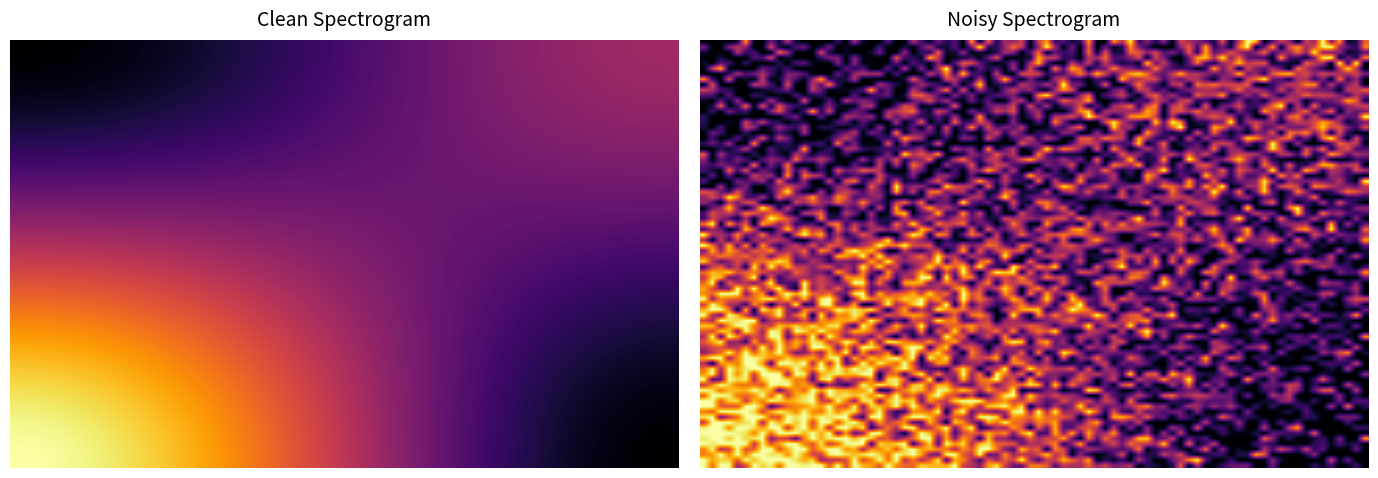

What is the difference between the highest and lowest values at direction?

2